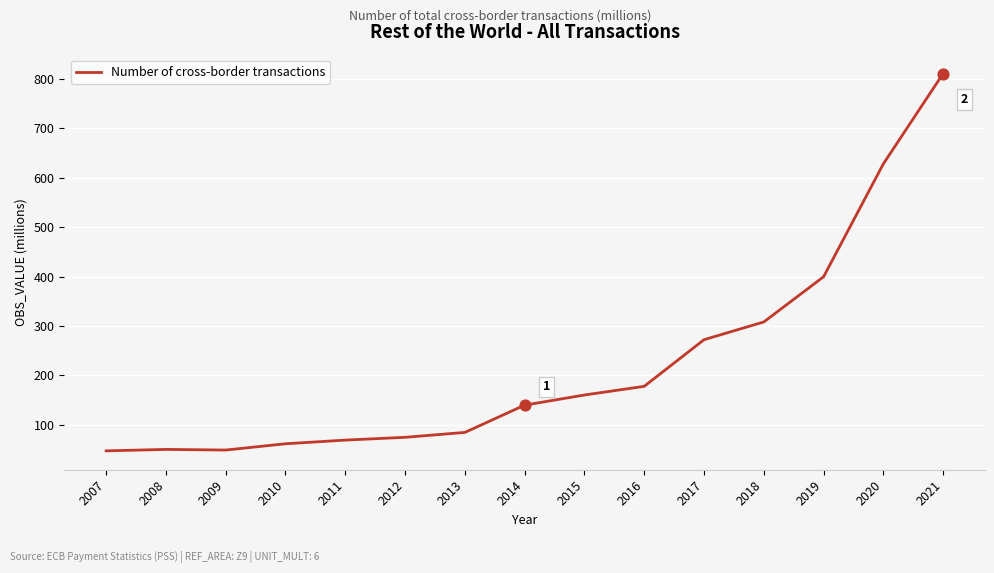

Between 2008 and 2021, which is larger?

2021